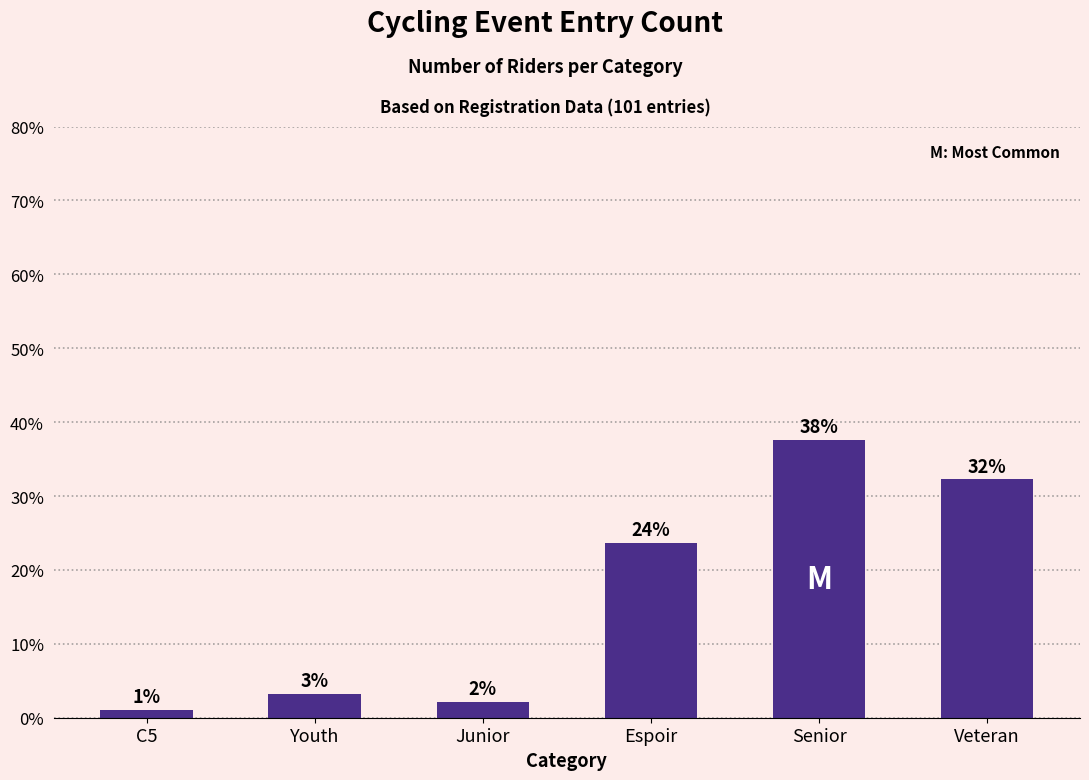

At which category does the chart reach its peak across all series?

Senior